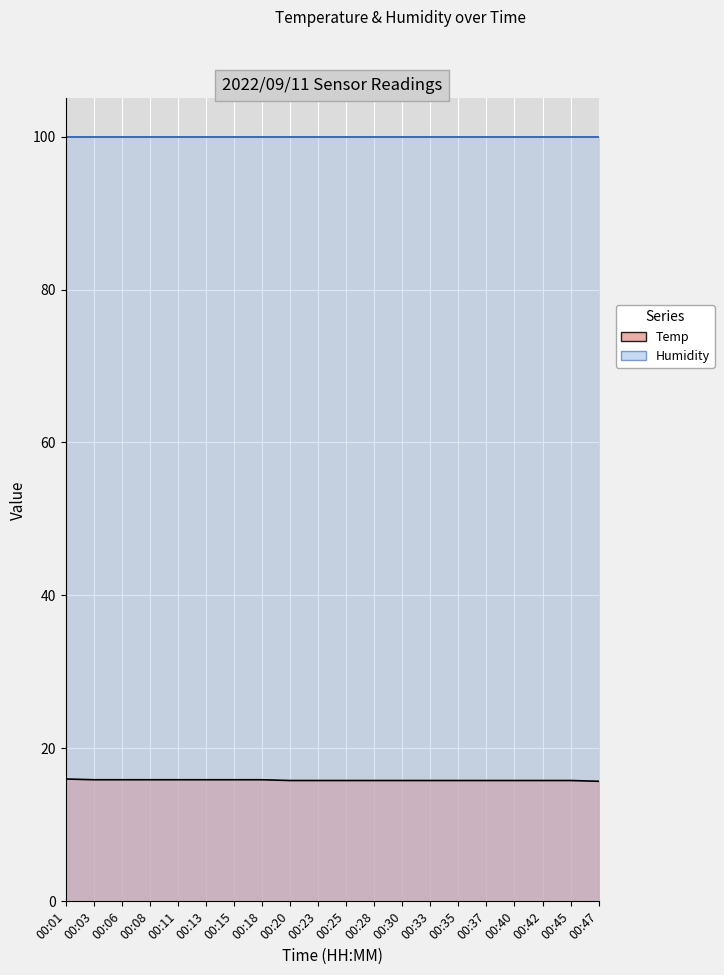

What is the average value?

15.8